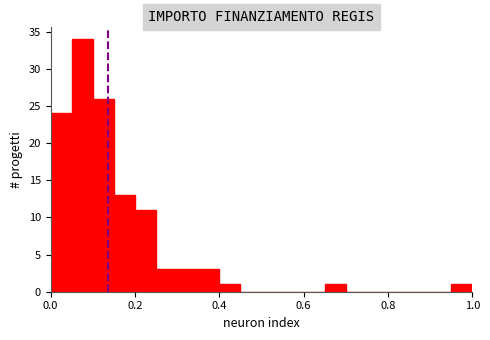

Read against the x-axis, roughly where is the centre of the tallest bar?

0.08